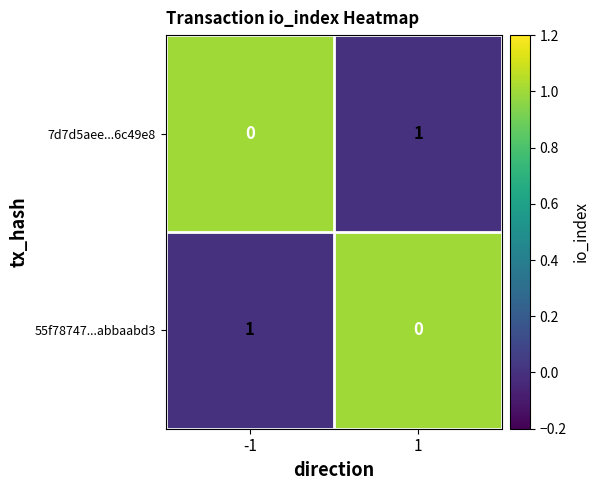

Reading left to right, list all the values displayed in this chart.

7d7d5aee...6c49e8: -1=0	1=1
55f78747...abbaabd3: -1=1	1=0